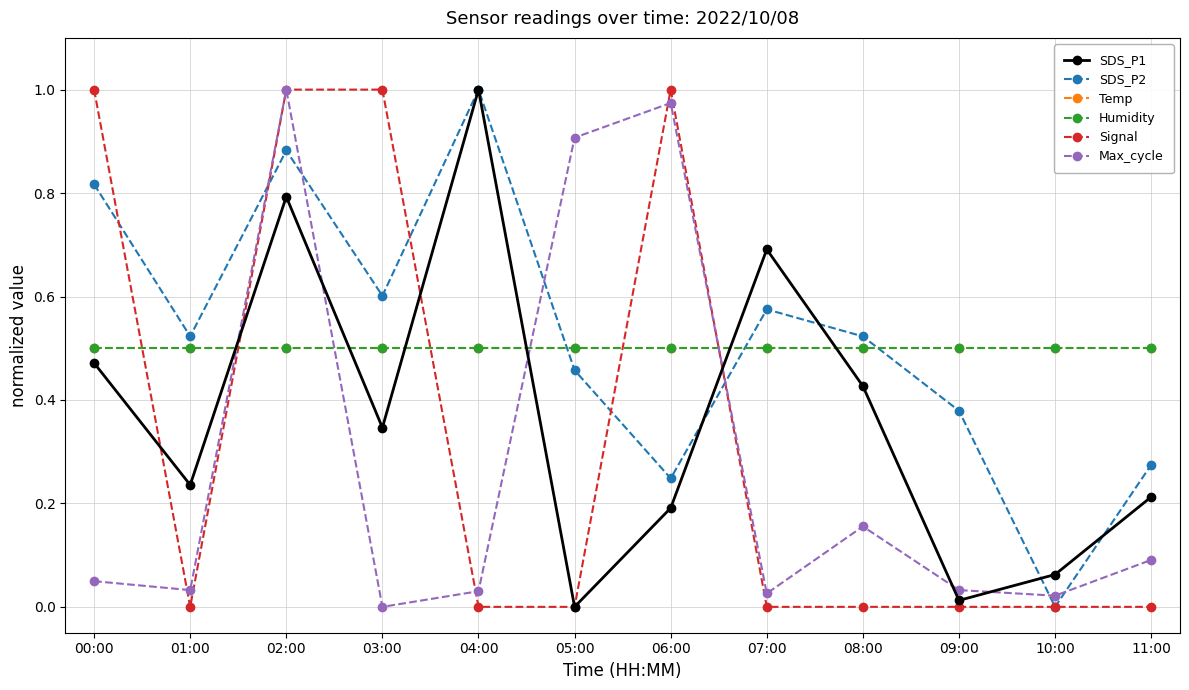

How many lines are shown in the chart?

6